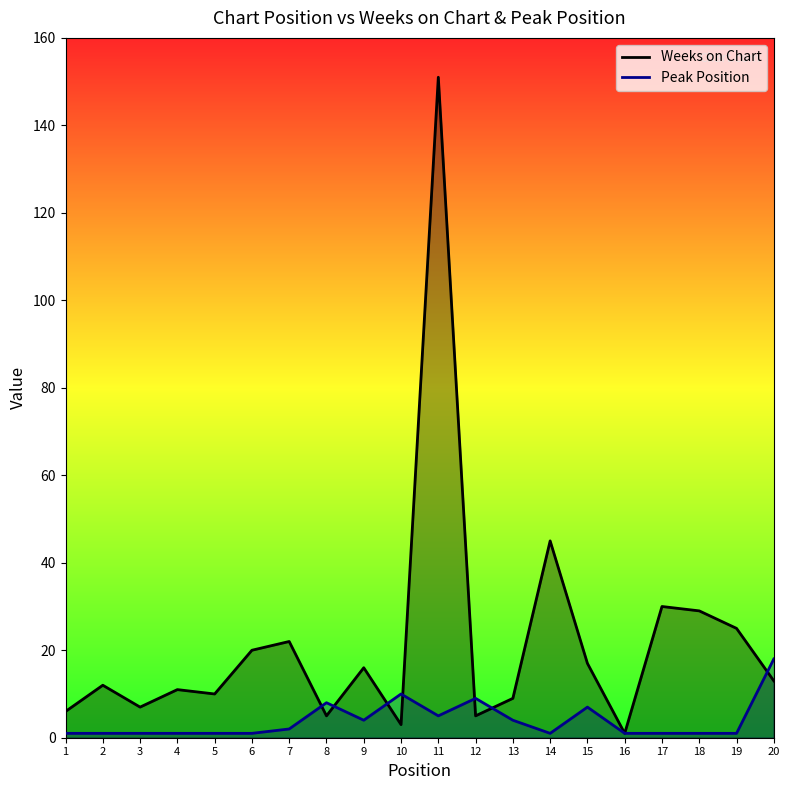

Rank the categories by Peak Position value from highest to lowest.

20, 10, 12, 8, 15, 11, 9, 13, 7, 1, 2, 3, 4, 5, 6, 14, 16, 17, 18, 19